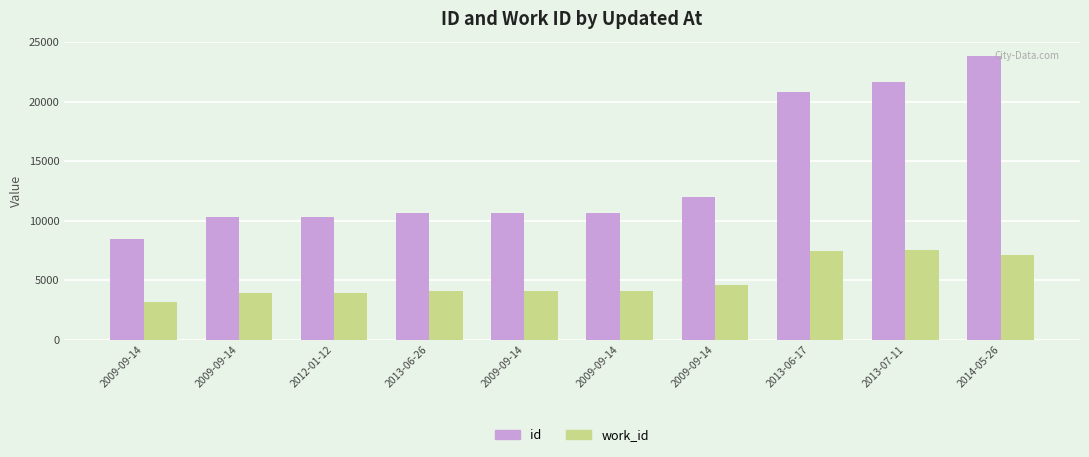

What is the label of the 3rd bar from the right?

2013-06-17